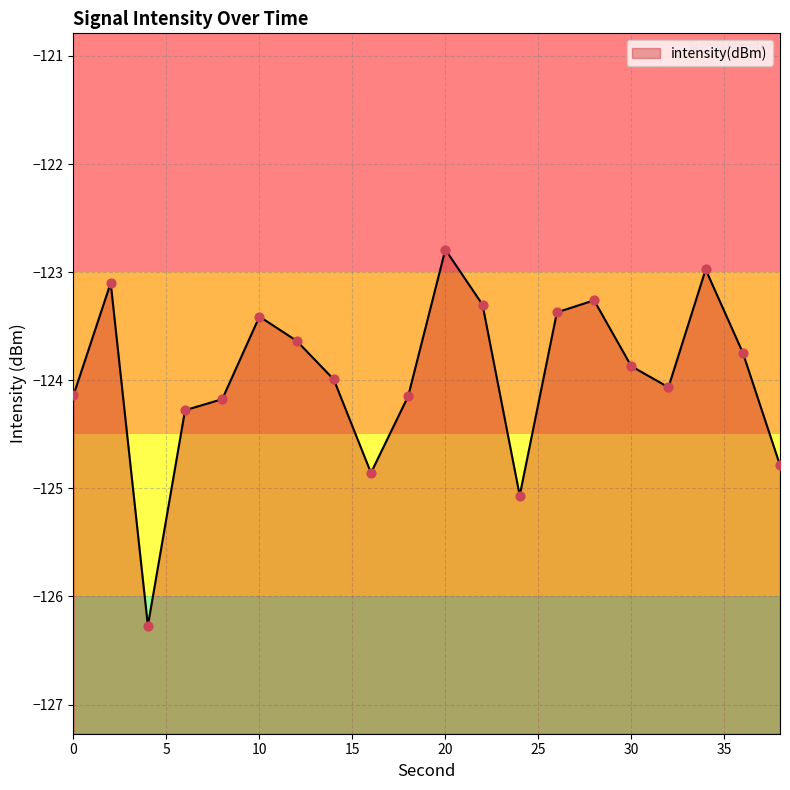

Which has a higher value, 10 or 12?

10